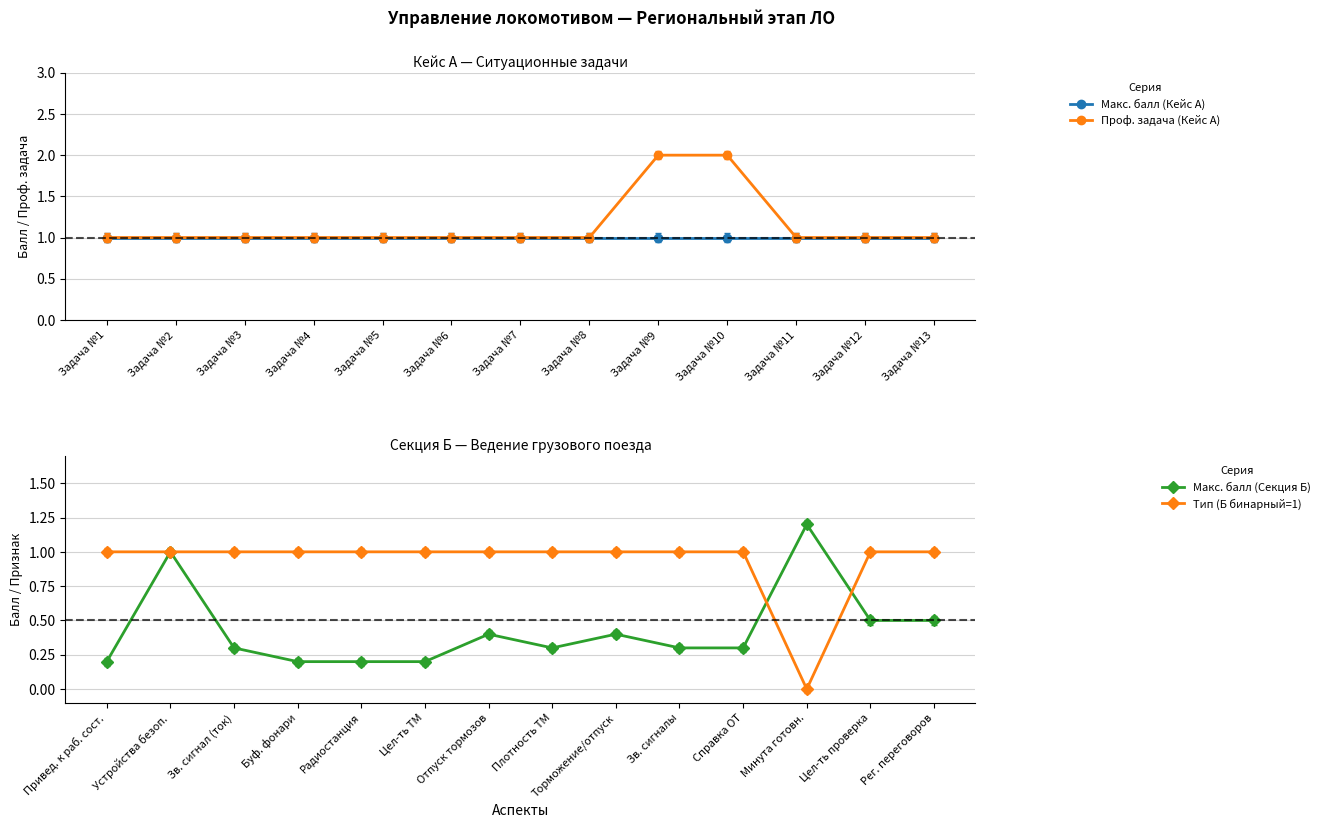

Count the number of categories in the chart.

13